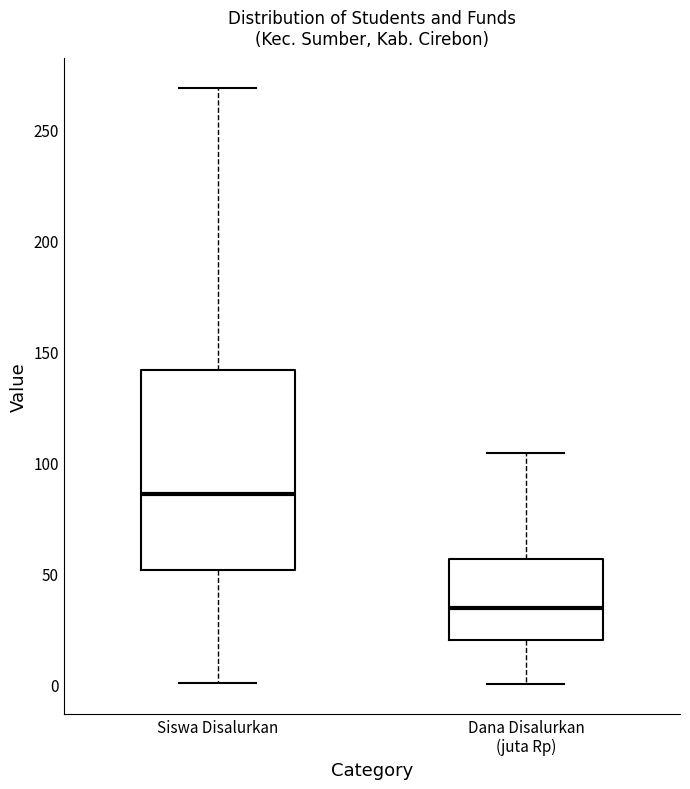

Reading left to right, transcribe this box plot: for each box, give where its median line is, the range the box spans, and where its two whiskers end, as read against the y-axis. The values are not printed on the chart, so give them approximately, as read against the axis.

Siswa Disalurkan: median 85, box 50 to 140, whiskers 0 to 270
Dana Disalurkan (juta Rp): median 35, box 20 to 55, whiskers 0 to 105